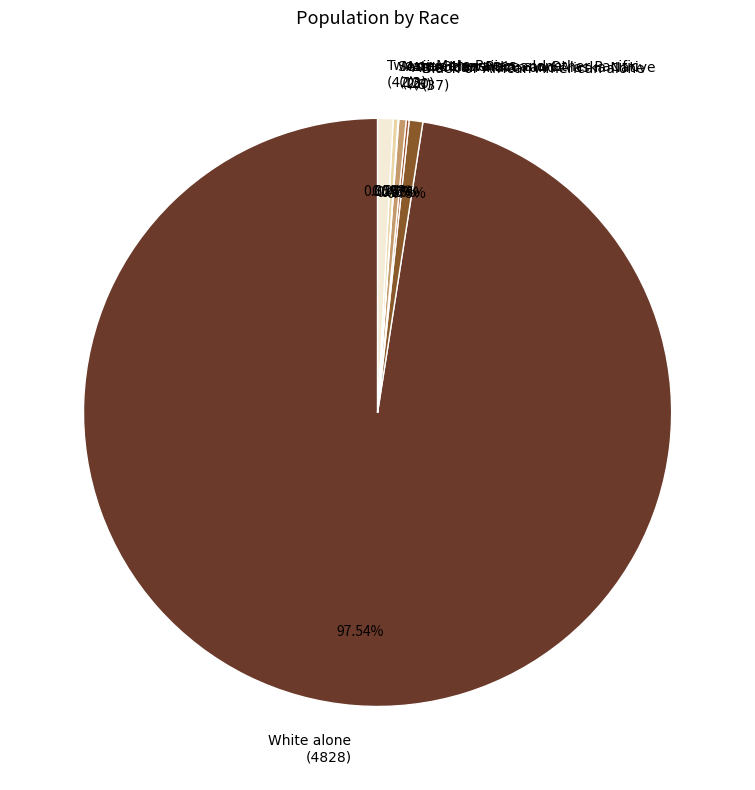

Combined, do Black or African American alone (37) and Two or More Races (42) account for over 50%?

No